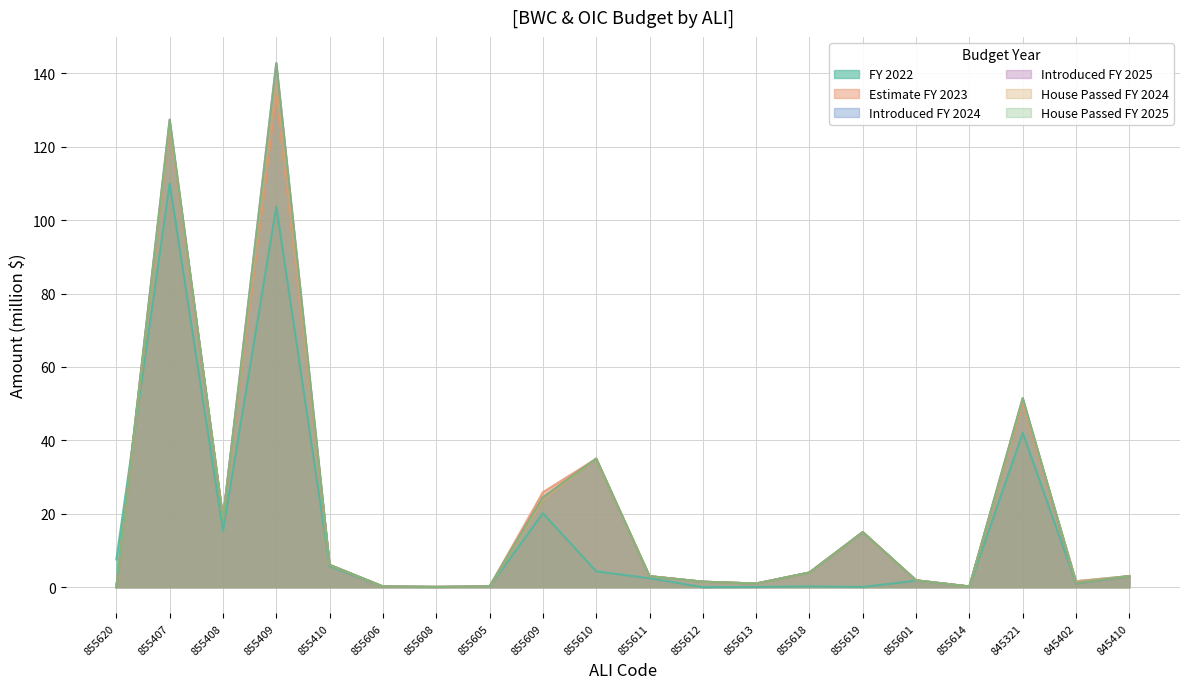

Reading left to right, transcribe all the data shown in this chart.

FY 2022: 855620=7.6	855407=110.0	855408=15.3	855409=103.7	855410=5.7	855606=0.1	855608=0.1	855605=0.2	855609=20.2	855610=4.3	855611=2.4	855612=0.0	855613=0.1	855618=0.2	855619=0.1	855601=1.8	855614=0.2	845321=42.1	845402=1.0	845410=3.0
Estimate FY 2023: 855620=0.0	855407=125.2	855408=18.5	855409=134.0	855410=6.1	855606=0.2	855608=0.1	855605=0.2	855609=25.9	855610=35.0	855611=3.0	855612=1.5	855613=1.0	855618=4.0	855619=15.0	855601=1.9	855614=0.2	845321=49.9	845402=1.1	845410=3.0
Introduced FY 2024: 855620=0.0	855407=126.1	855408=19.1	855409=137.6	855410=6.1	855606=0.2	855608=0.1	855605=0.2	855609=23.6	855610=35.0	855611=3.0	855612=1.5	855613=1.0	855618=4.0	855619=15.0	855601=1.9	855614=0.2	845321=50.9	845402=1.6	845410=3.0
Introduced FY 2025: 855620=0.0	855407=127.4	855408=18.5	855409=142.8	855410=6.1	855606=0.2	855608=0.1	855605=0.2	855609=24.5	855610=35.0	855611=3.0	855612=1.5	855613=1.0	855618=4.0	855619=15.0	855601=1.9	855614=0.2	845321=51.5	845402=1.1	845410=3.0
House Passed FY 2024: 855620=0.0	855407=126.1	855408=19.1	855409=137.6	855410=6.1	855606=0.2	855608=0.1	855605=0.2	855609=23.6	855610=35.0	855611=3.0	855612=1.5	855613=1.0	855618=4.0	855619=15.0	855601=1.9	855614=0.2	845321=50.9	845402=1.6	845410=3.0
House Passed FY 2025: 855620=0.0	855407=127.4	855408=18.5	855409=142.8	855410=6.1	855606=0.2	855608=0.1	855605=0.2	855609=24.5	855610=35.0	855611=3.0	855612=1.5	855613=1.0	855618=4.0	855619=15.0	855601=1.9	855614=0.2	845321=51.5	845402=1.1	845410=3.0